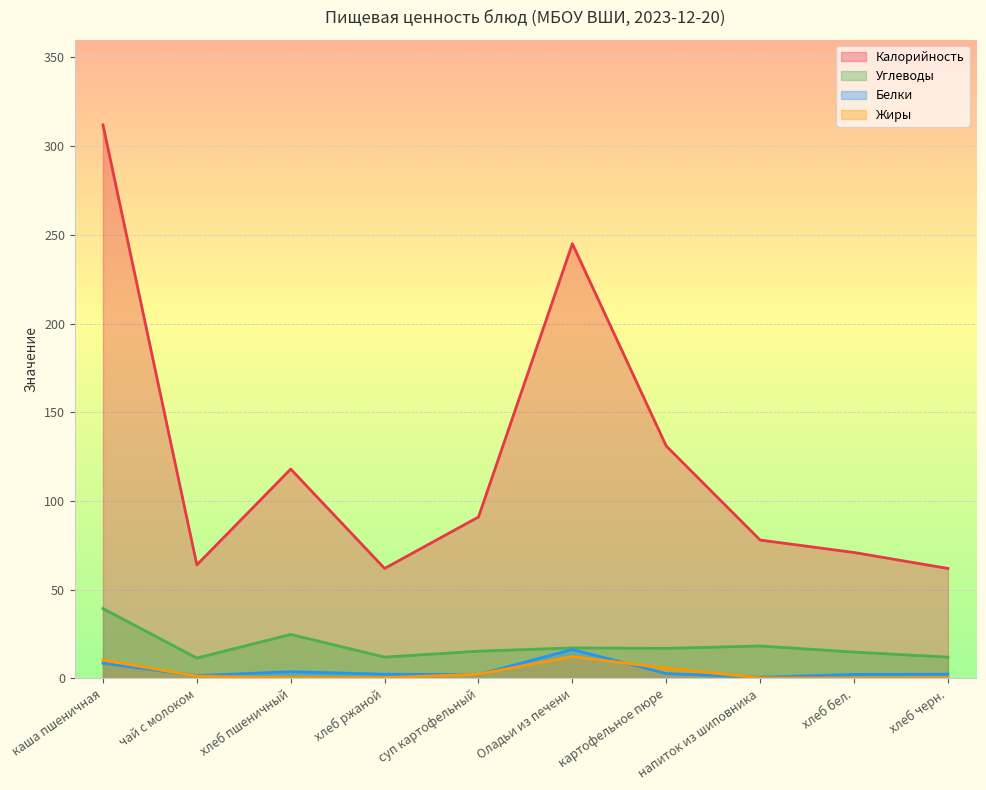

What is the total value across all series at Оладьи из печени?

290.9